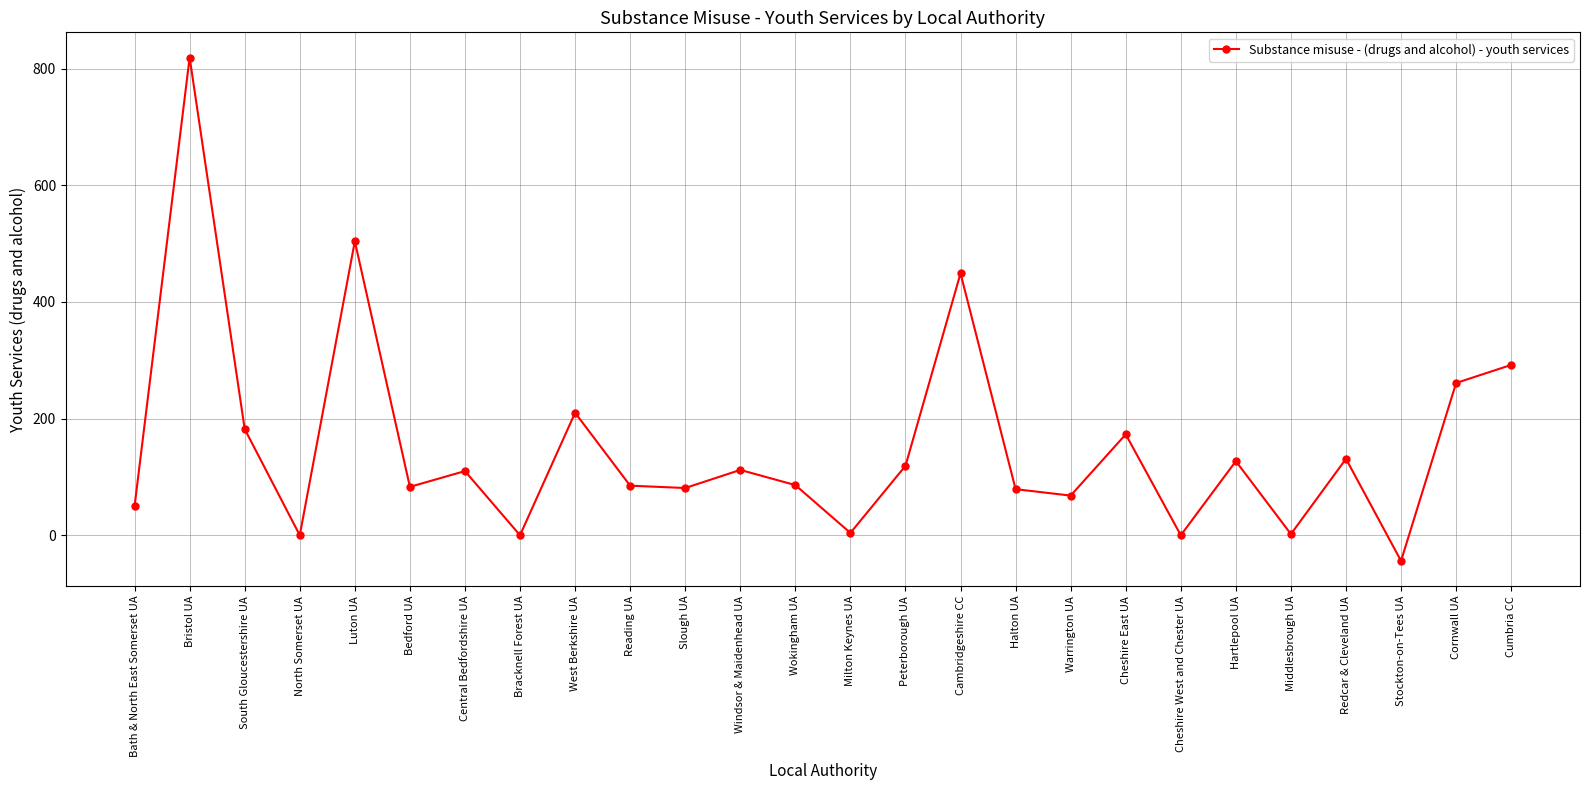

How many distinct data groups are displayed?

1